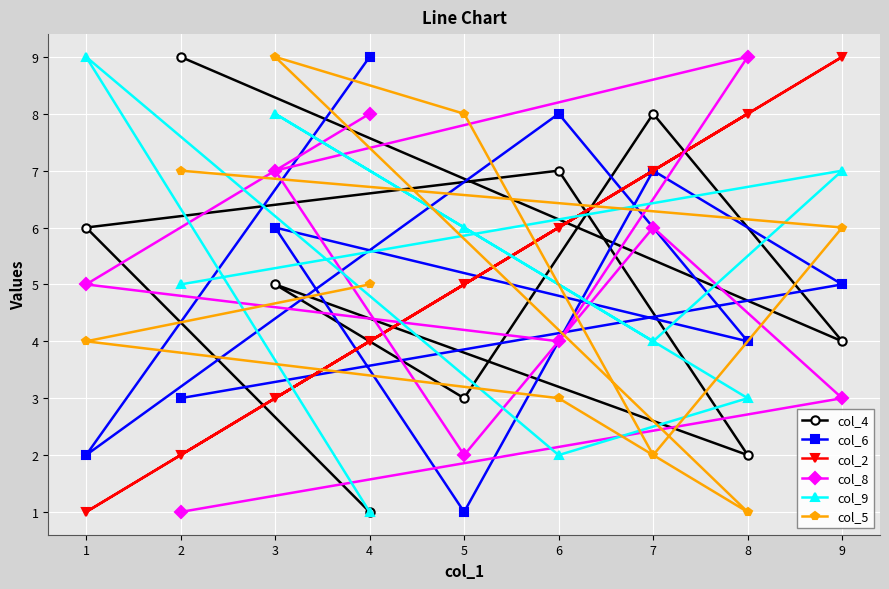

How many lines are shown in the chart?

6